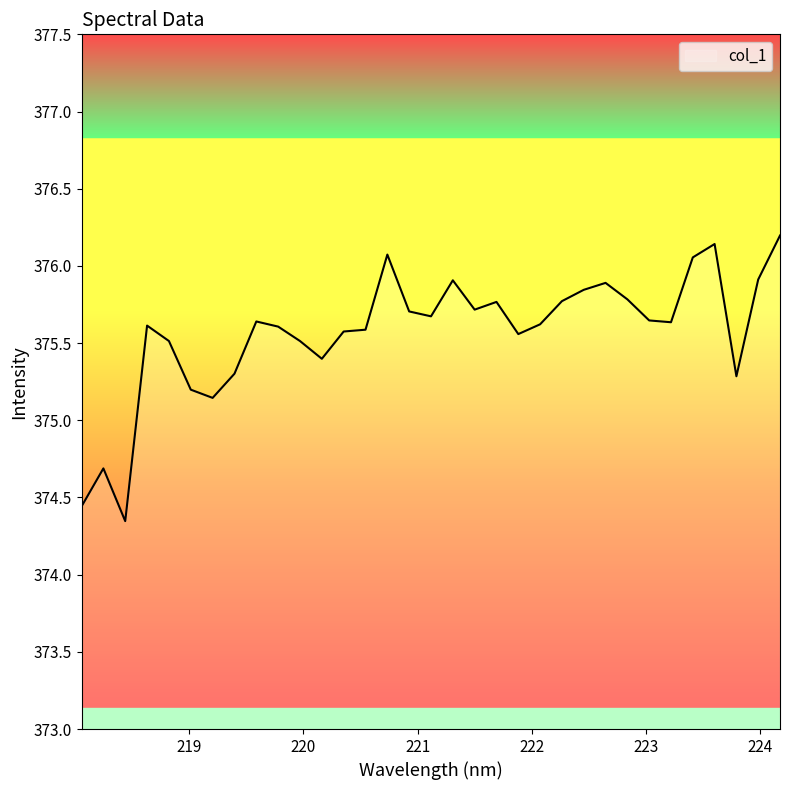

What is the maximum value shown in the chart?

376.2